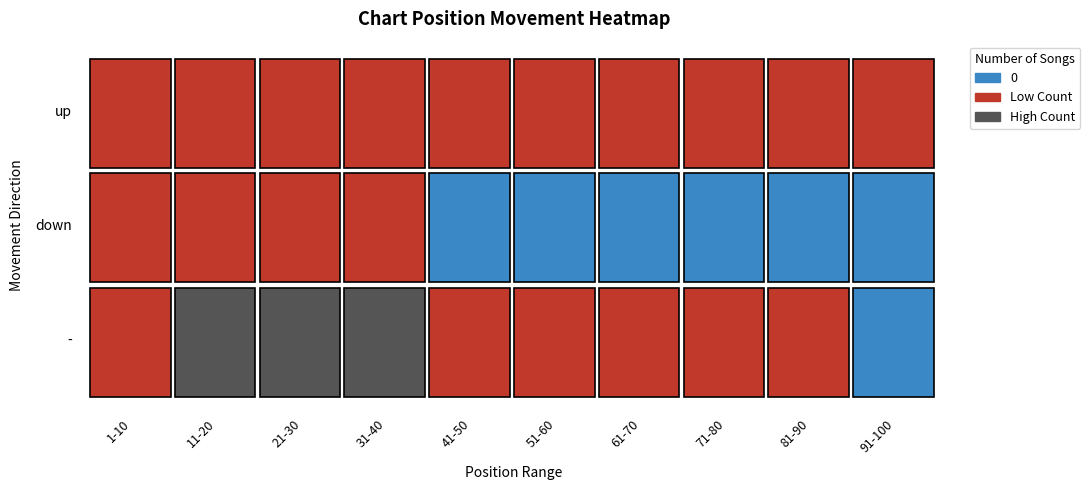

Reading left to right, what are all the values shown in this chart?

up: 1-10=5	11-20=8	21-30=7	31-40=3	41-50=4	51-60=2	61-70=1	71-80=3	81-90=1	91-100=1
down: 1-10=2	11-20=2	21-30=1	31-40=1	41-50=0	51-60=0	61-70=0	71-80=0	81-90=0	91-100=0
-: 1-10=3	11-20=10	21-30=12	31-40=16	41-50=6	51-60=5	61-70=4	71-80=2	81-90=1	91-100=0